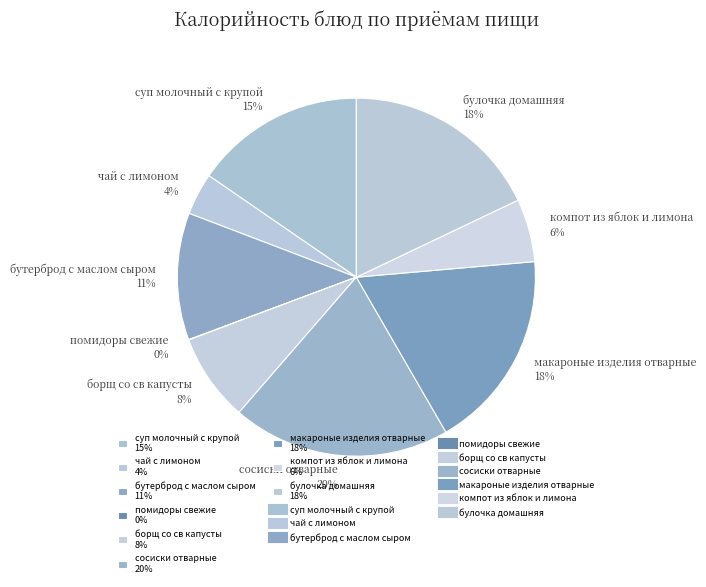

Is it true that бутерброд с маслом сыром is 11% of the pie?

True